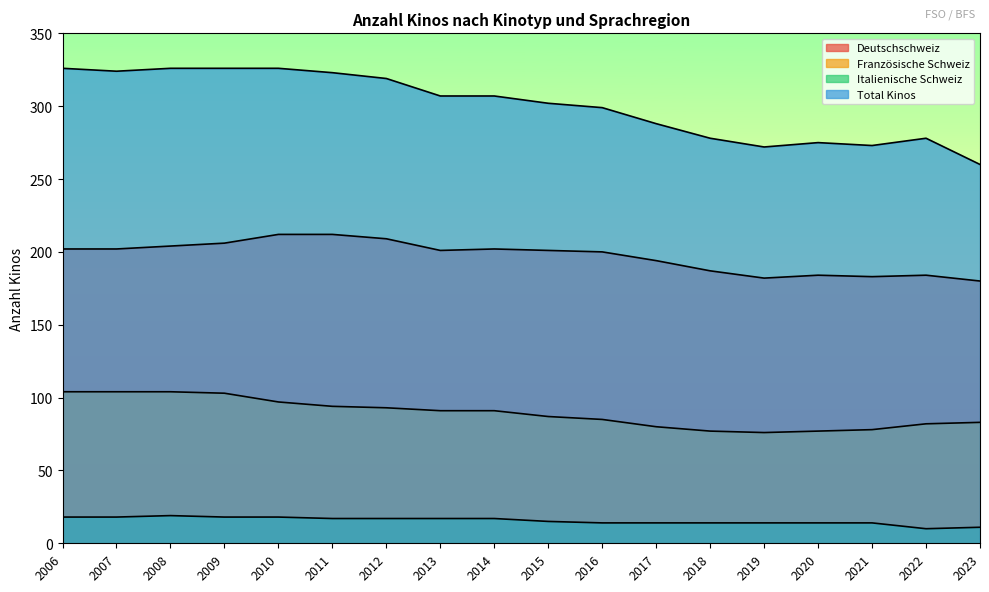

What is the spread (max minus min) of values at 2023?

249